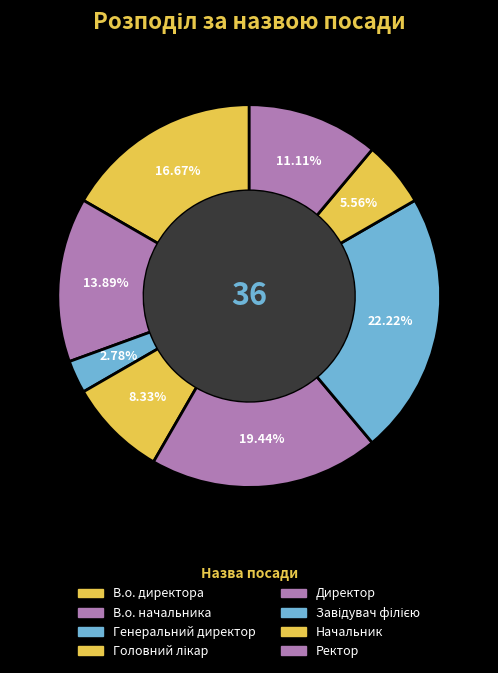

Rank the categories by value from highest to lowest.

Завідувач філією, Директор, В.о. директора, В.о. начальника, Ректор, Головний лікар, Начальник, Генеральний директор